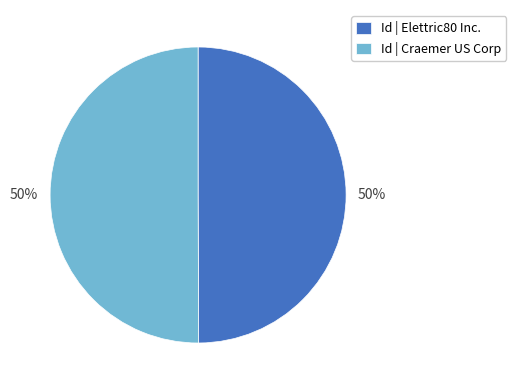

To the nearest percent, what percentage of the pie is Id | Elettric80 Inc.?

50%